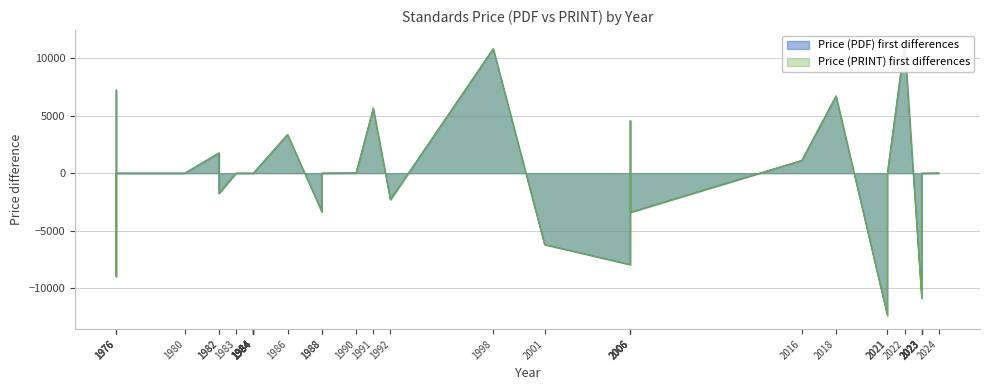

What is the label of the 27th point from the left?

1984